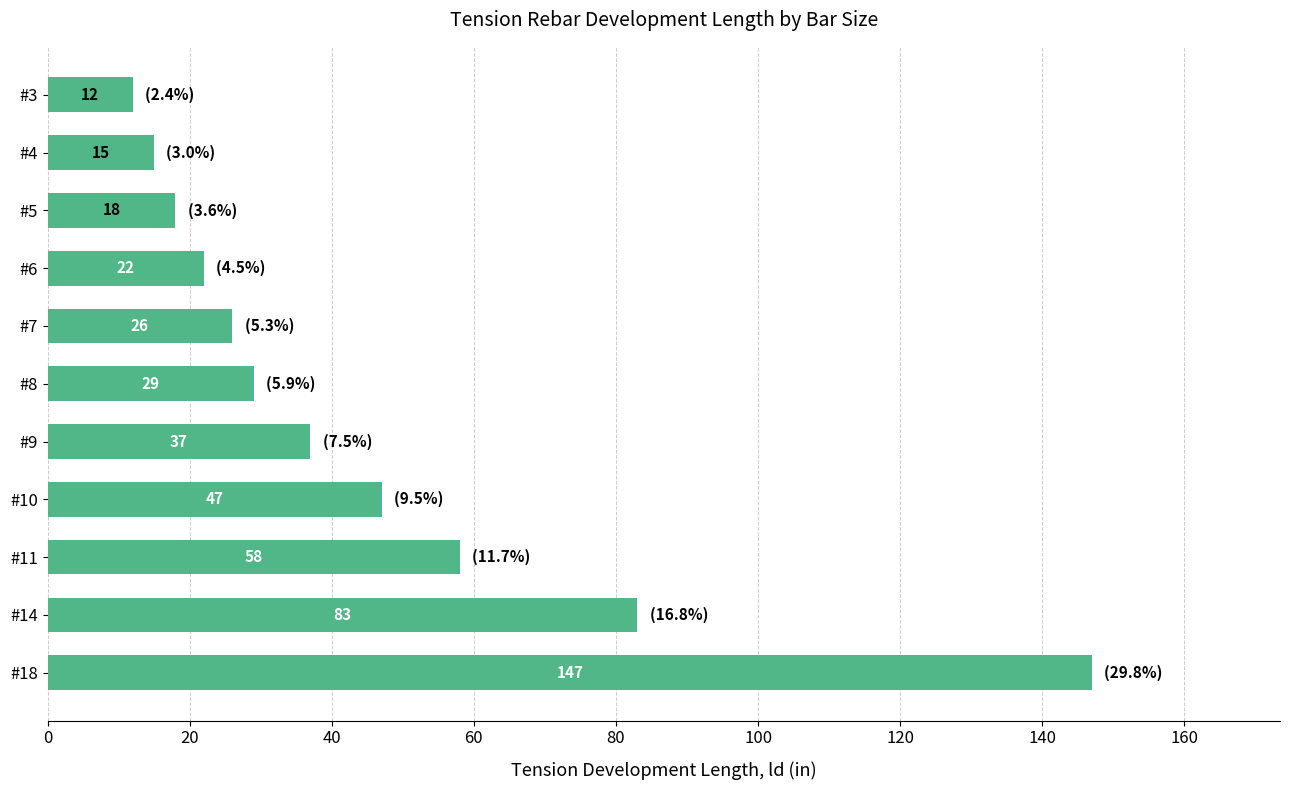

What is the value of the 7th bar from the top?

37